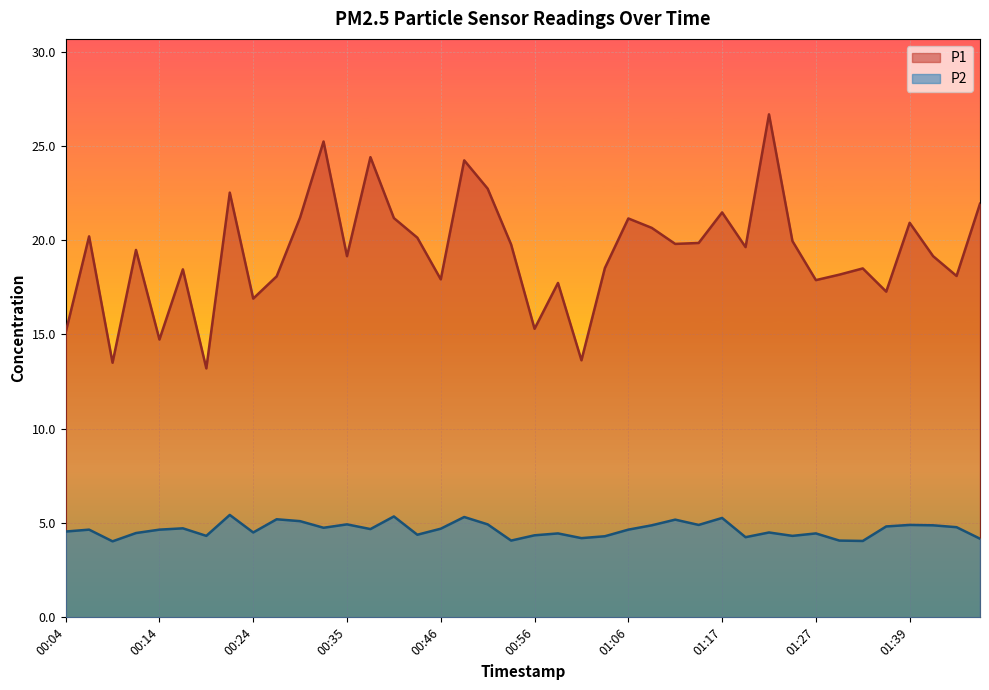

How many interior local valleys does the P1 series have?

13